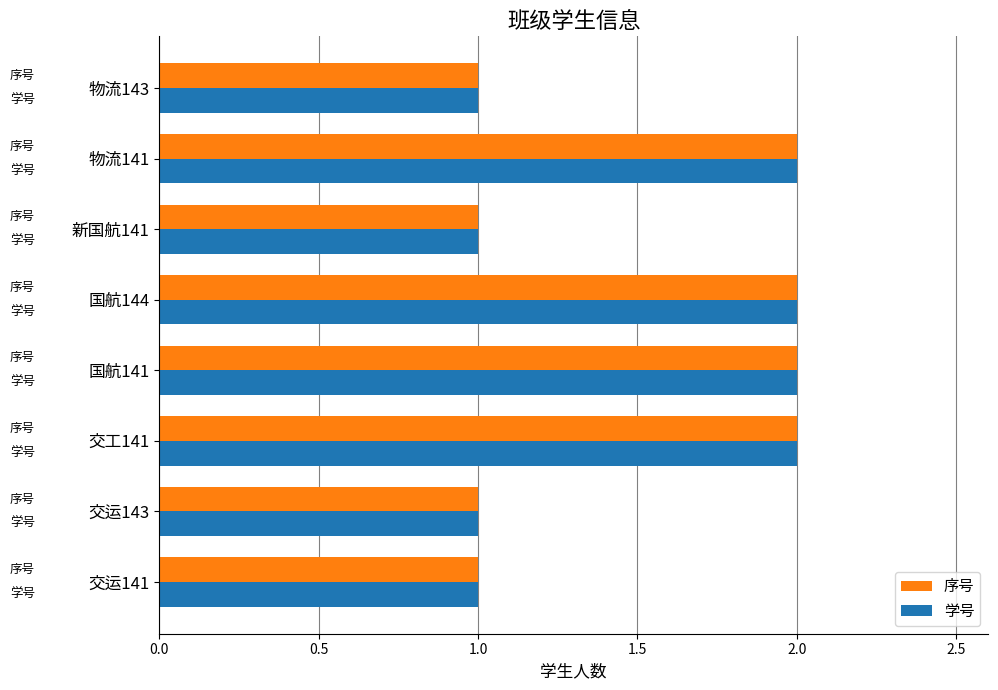

What is the sum of all 学号 values?

12